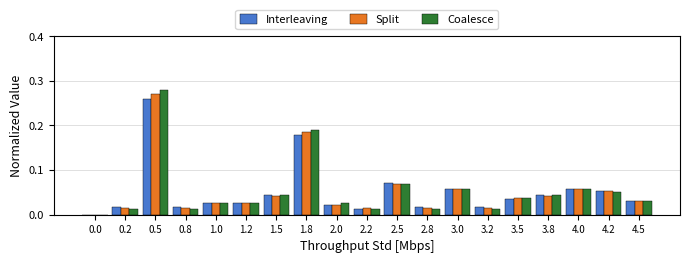

Which series changed the most between 1.5 and 2.2?

Coalesce